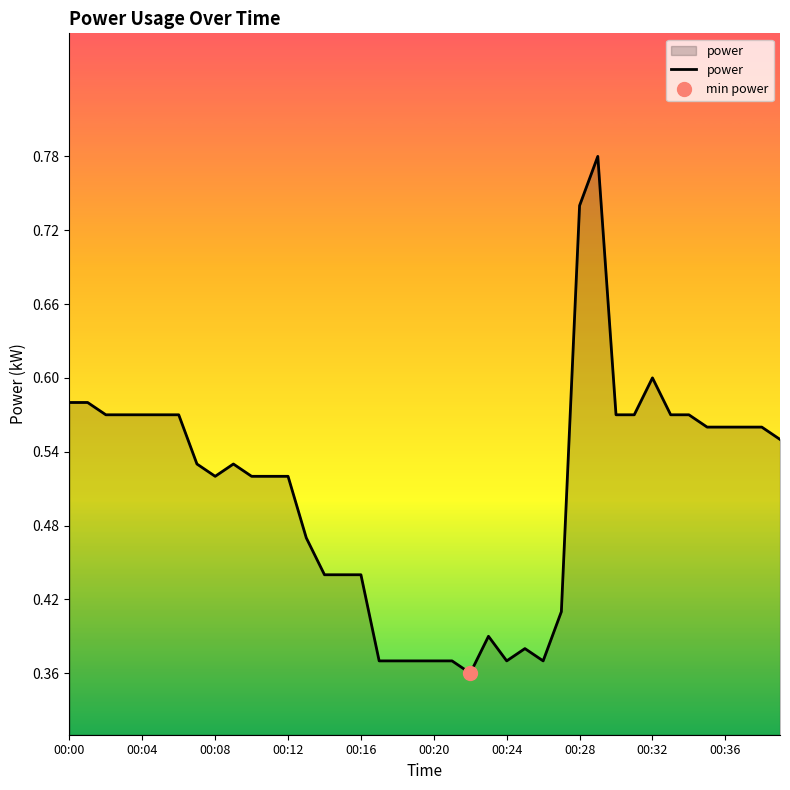

How many interior local peaks (higher than both neighbors) does the data have?

5